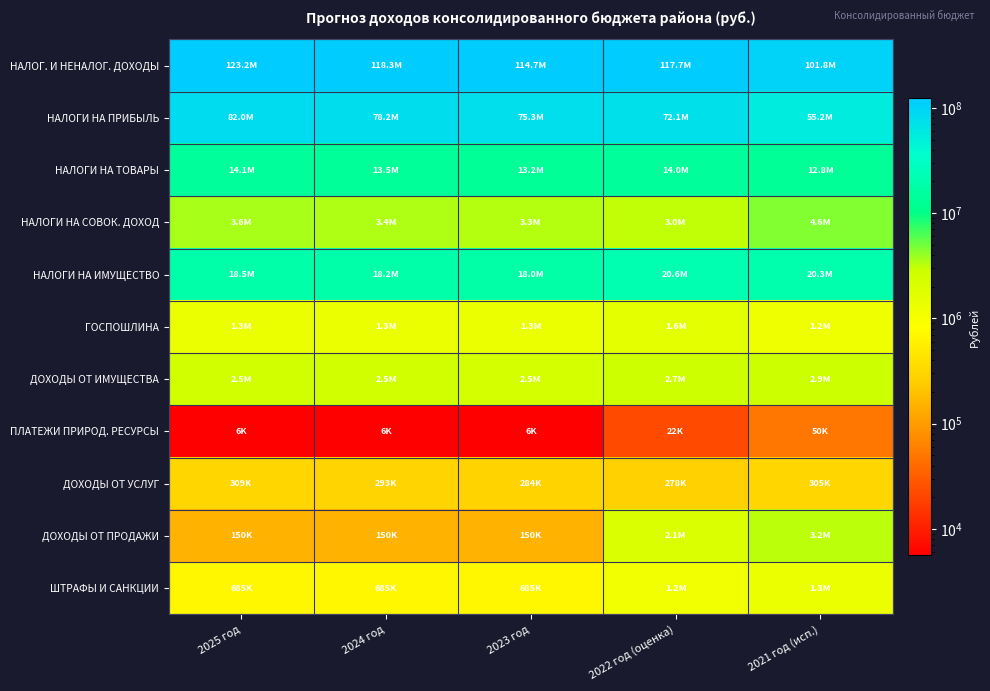

Which label corresponds to the smallest value in the chart?

2025 год